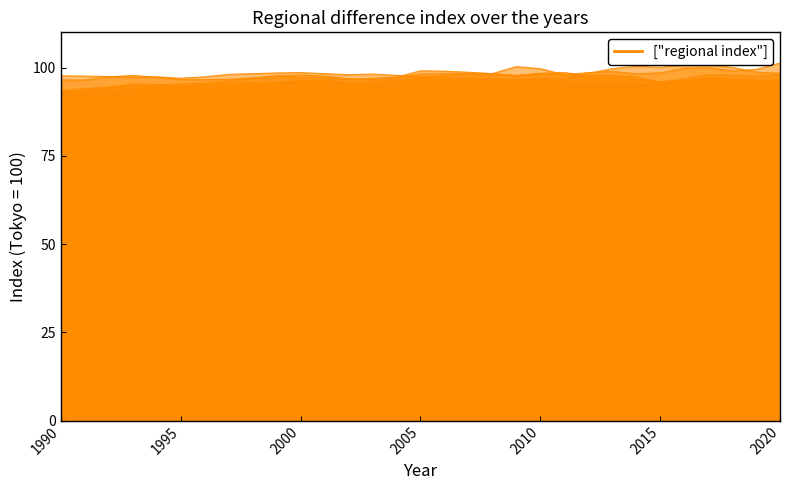

What is the difference between the second highest and minimum values in the Fukuoka series?

3.9